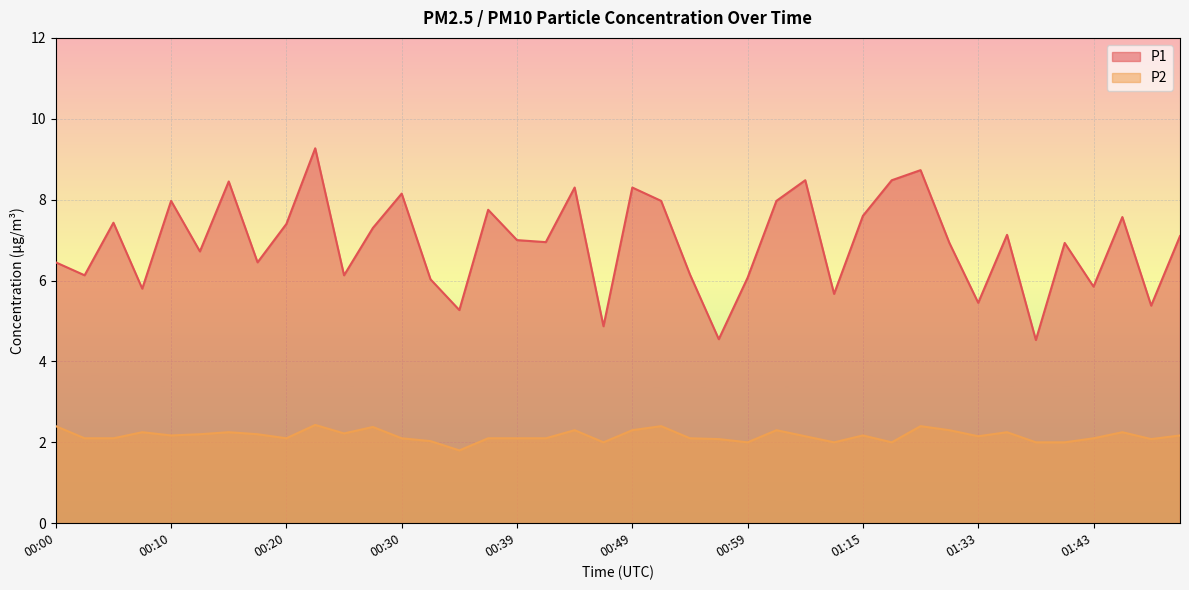

At which label does P2 reach its peak?

00:22